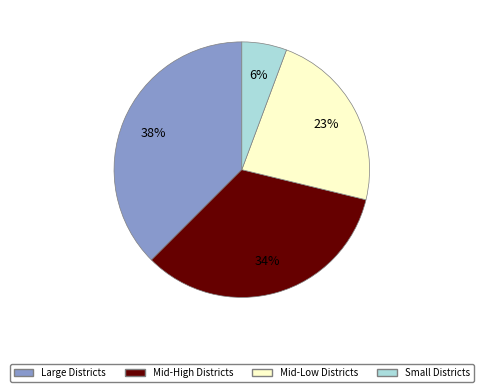

To the nearest percent, what is the average slice percentage?

25%